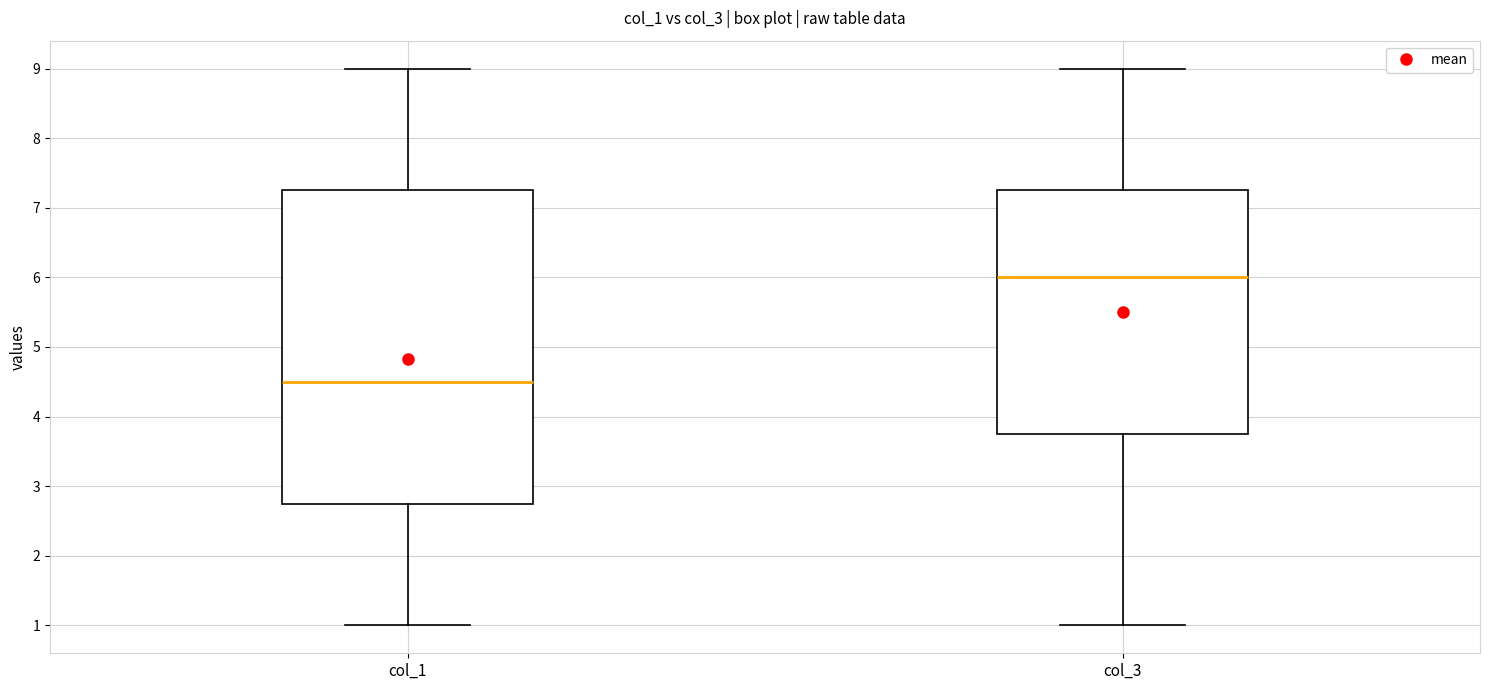

Reading left to right, transcribe this box plot: for each box, give where its median line is, the range the box spans, and where its two whiskers end, as read against the y-axis. The values are not printed on the chart, so give them approximately, as read against the axis.

col_1: median 4.5, box 2.8 to 7.3, whiskers 1.0 to 9.0
col_3: median 6.0, box 3.8 to 7.3, whiskers 1.0 to 9.0